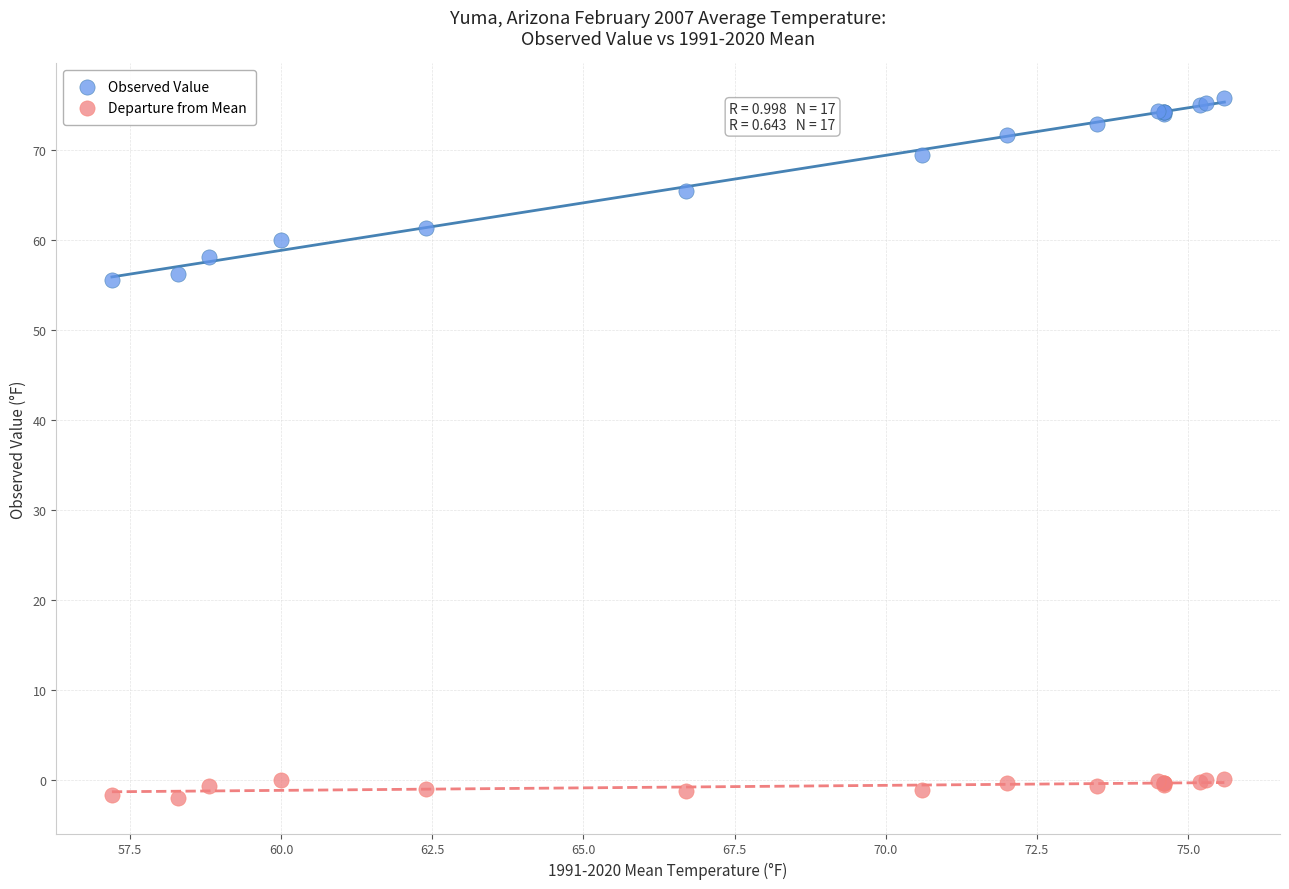

What is the X range (max minus min) for the scatter plot?

18.4